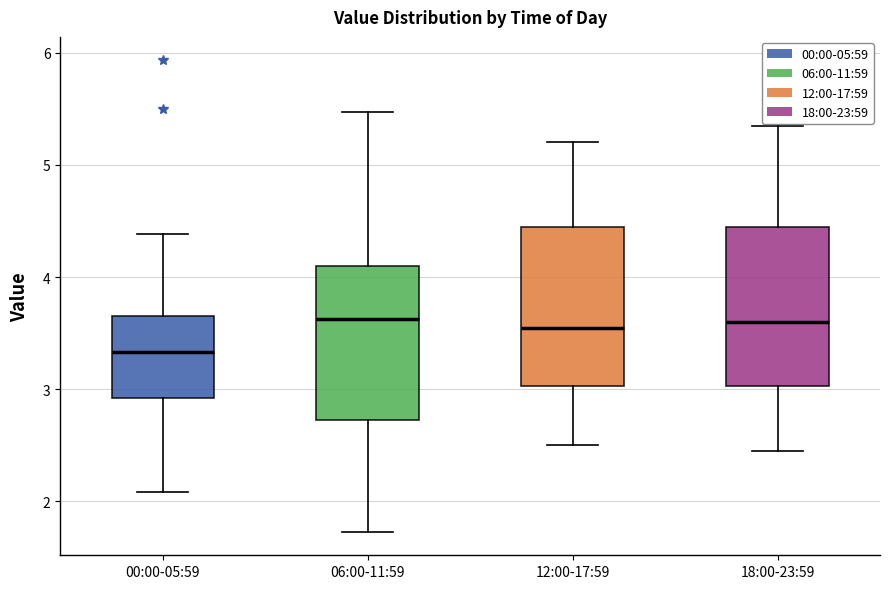

Which box's median line is the lowest?

00:00-05:59